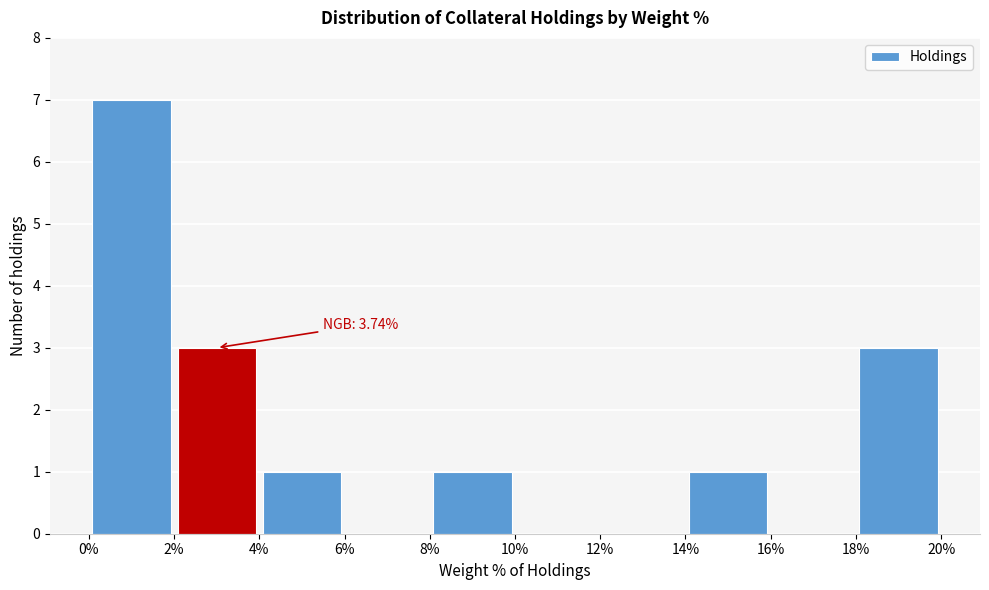

Over which range of the x-axis is the bar tallest?

0% to 2%